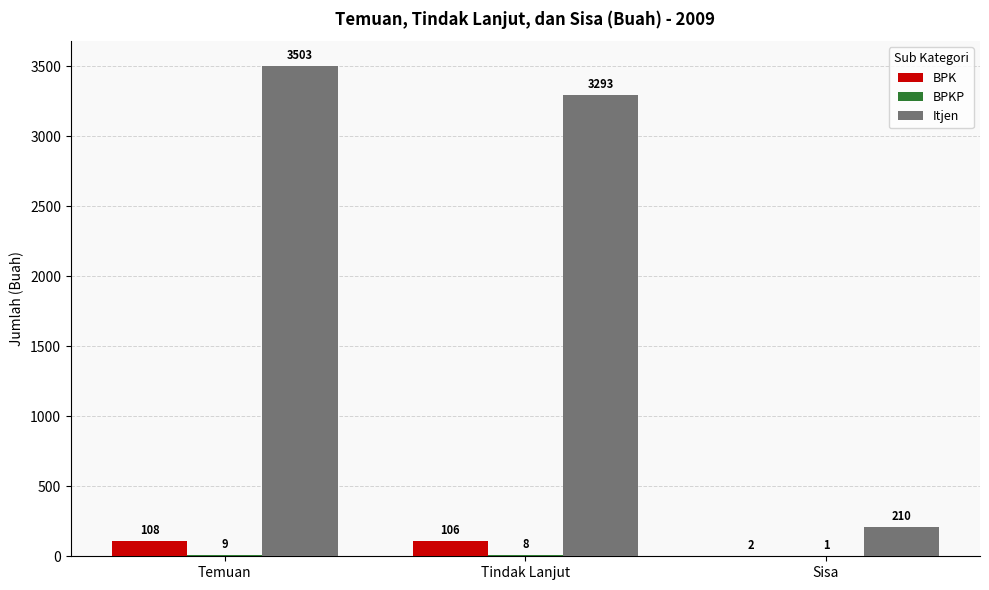

What is the average value of the Itjen series?

2335